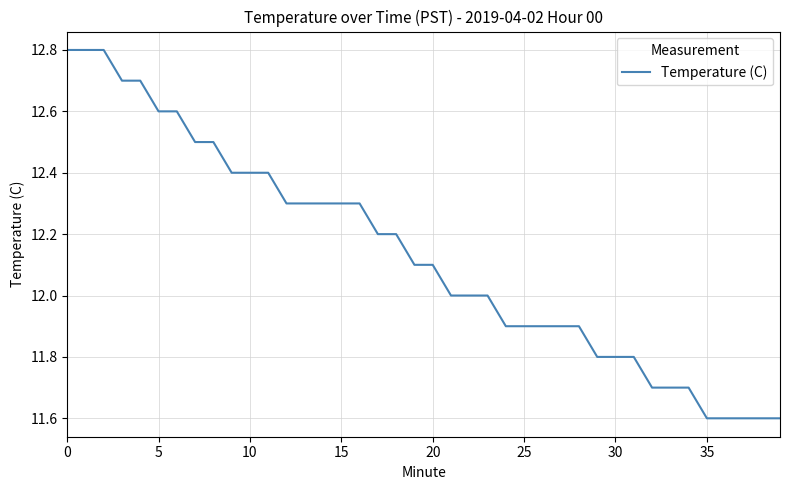

What is the minimum value shown in the chart?

11.6